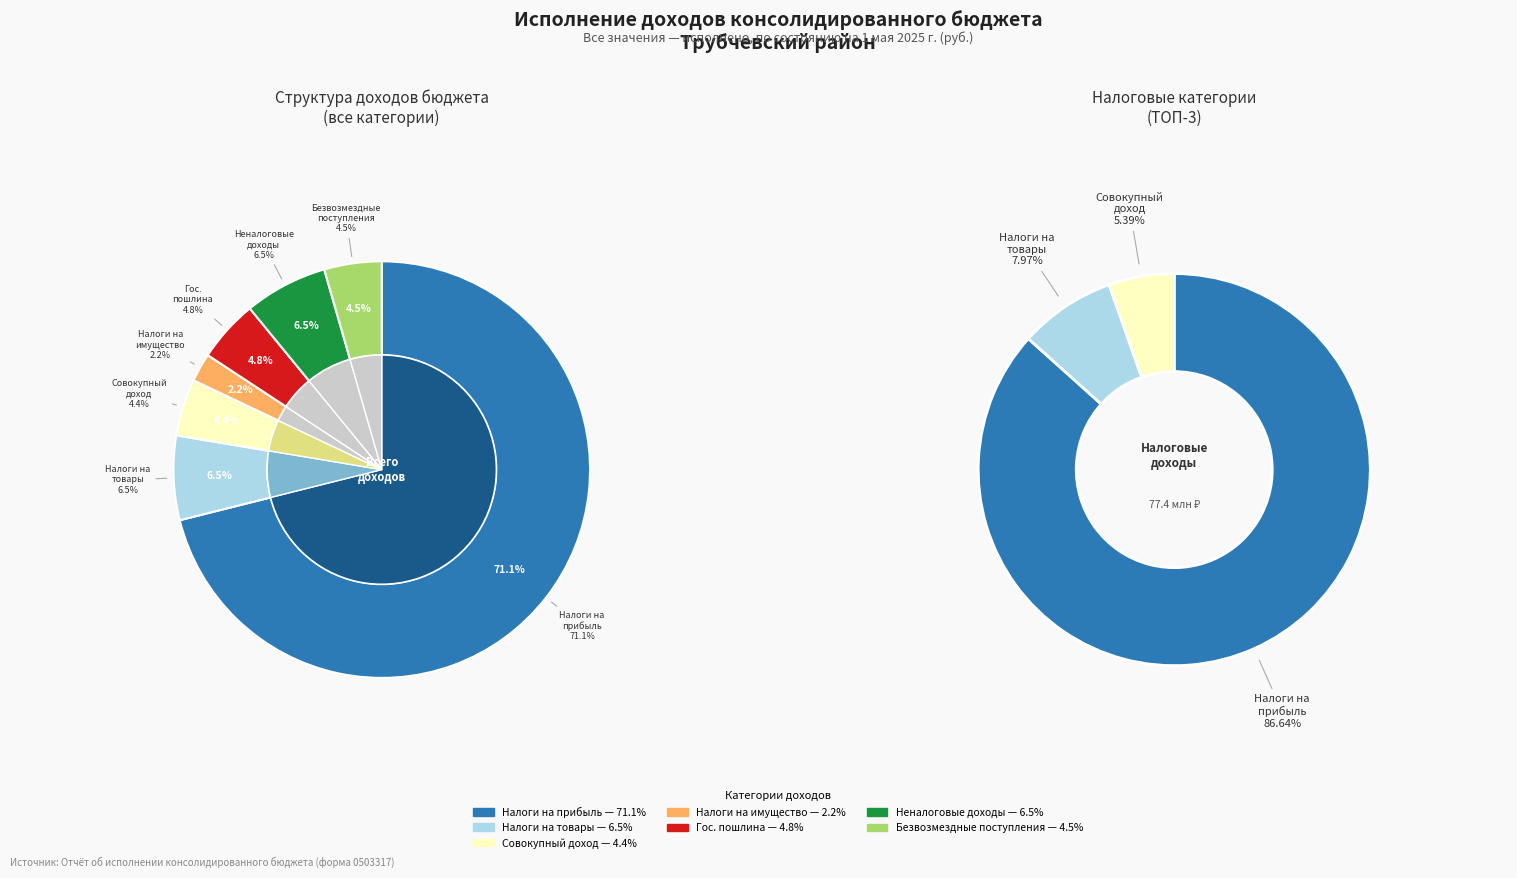

To the nearest percent, what portion does НЕНАЛОГОВЫЕ ДОХОДЫ represent?

6%